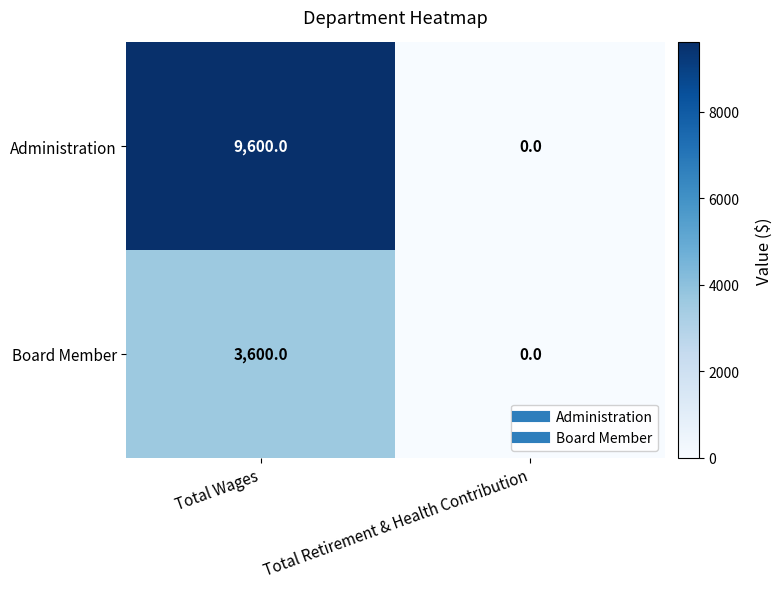

Which series has the largest range (max minus min)?

Administration